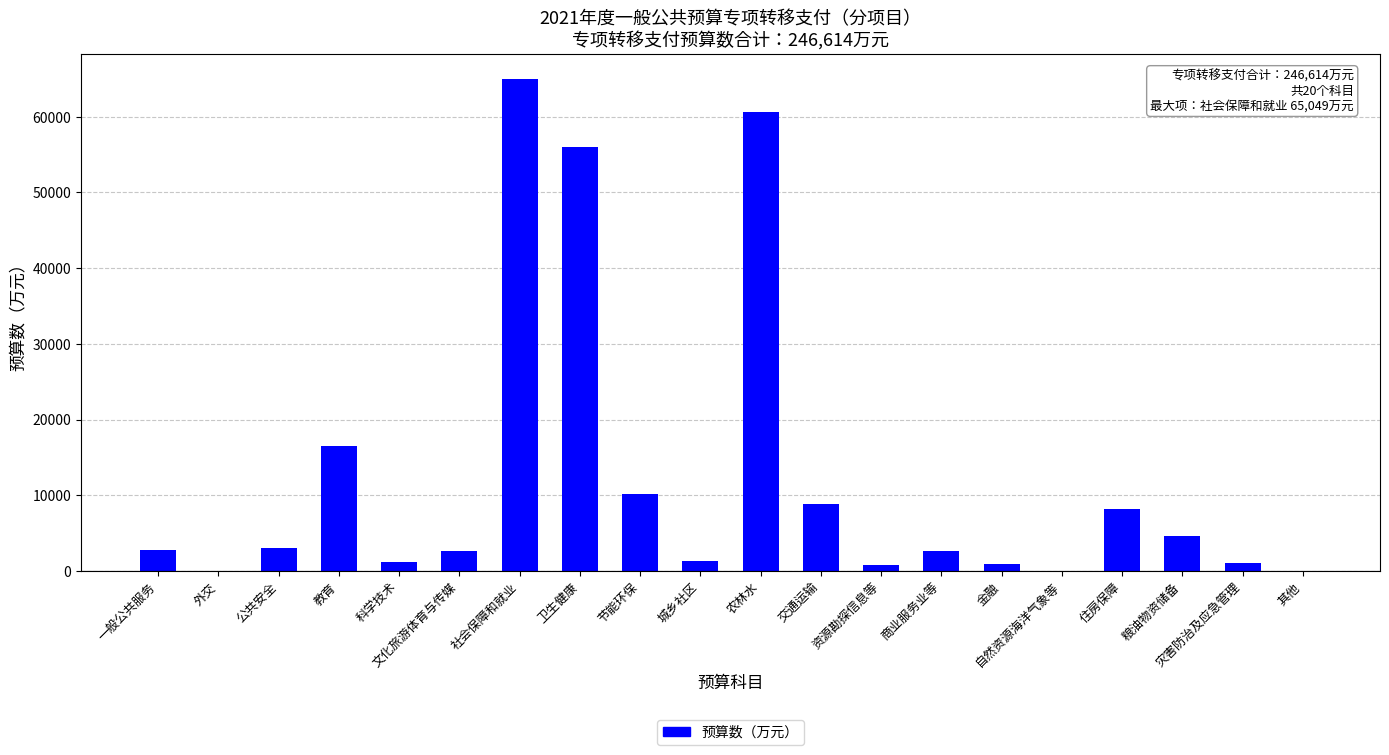

Between 科学技术 and 文化旅游体育与传媒, which is larger?

文化旅游体育与传媒